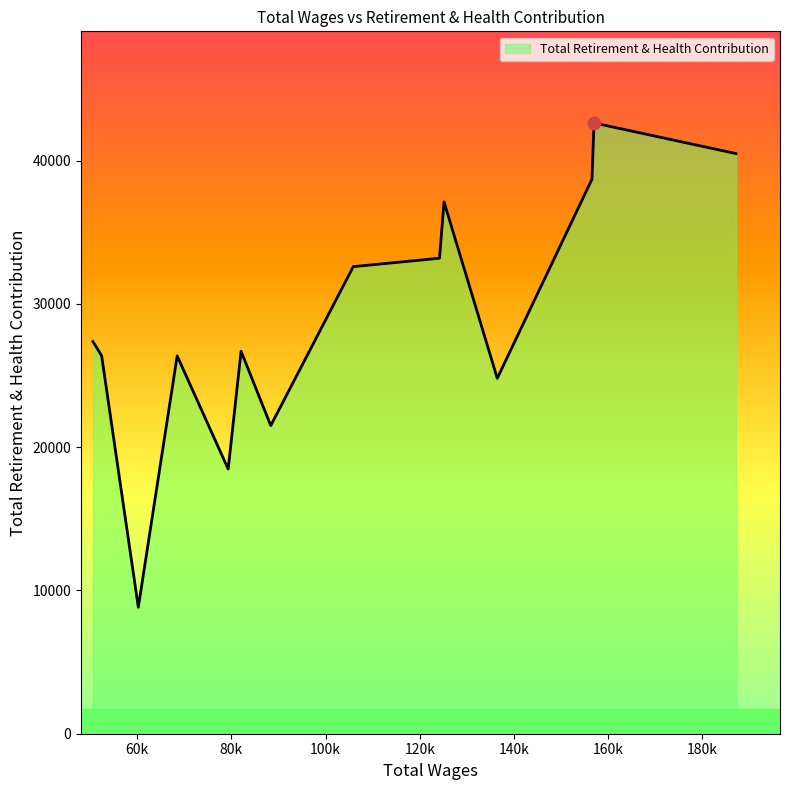

What is the minimum value shown in the chart?

8831